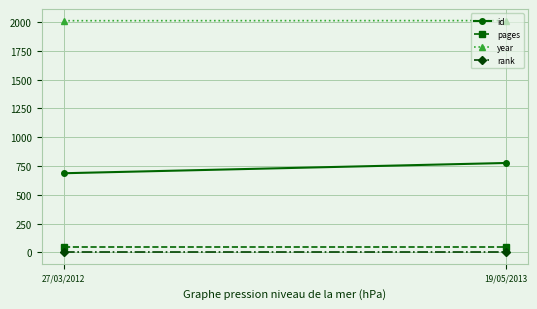

How many id values are between 687 and 776?

2